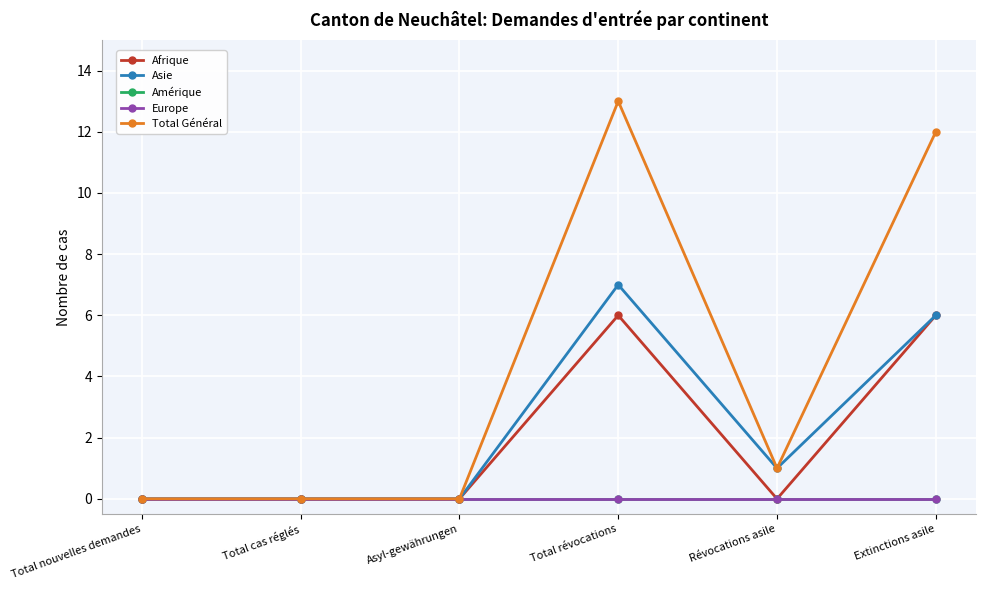

At which category does the chart reach its minimum across all series?

Total nouvelles demandes